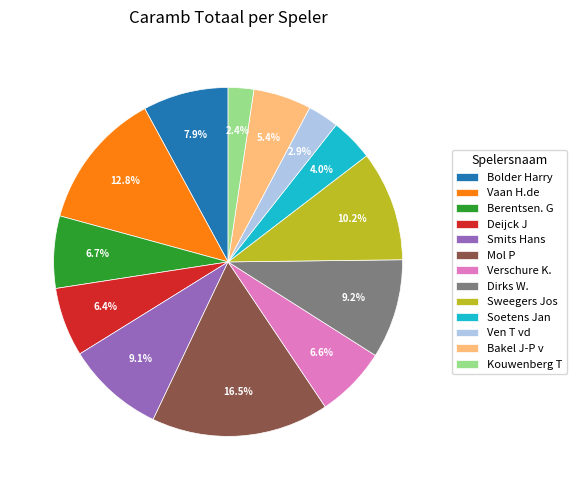

What percentage is the Kouwenberg T slice, to the nearest percent?

2%